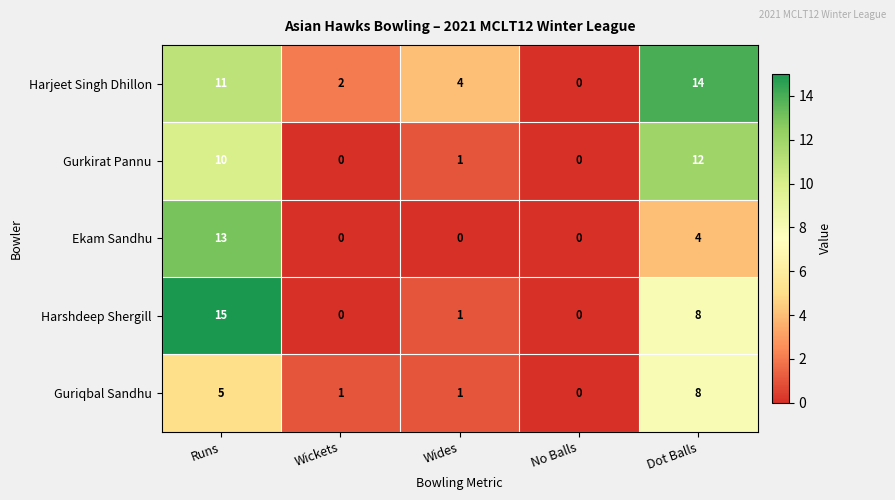

What is the total value across all series at Wides?

7